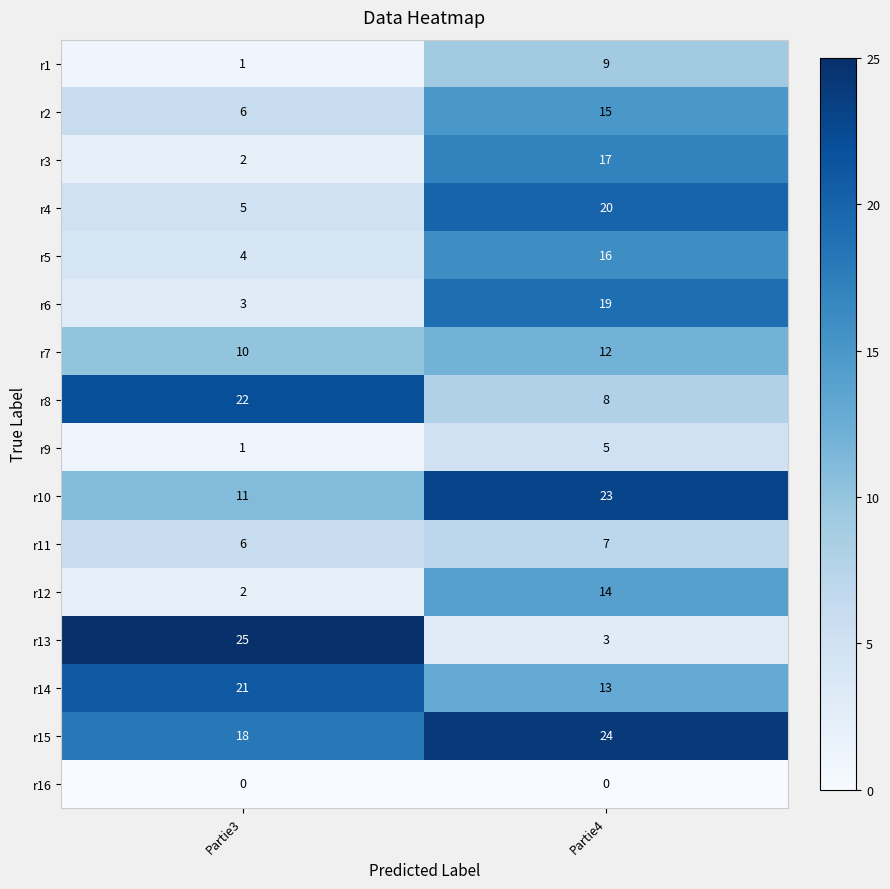

What is the sum of the r8 values at Partie4 and Partie3?

30